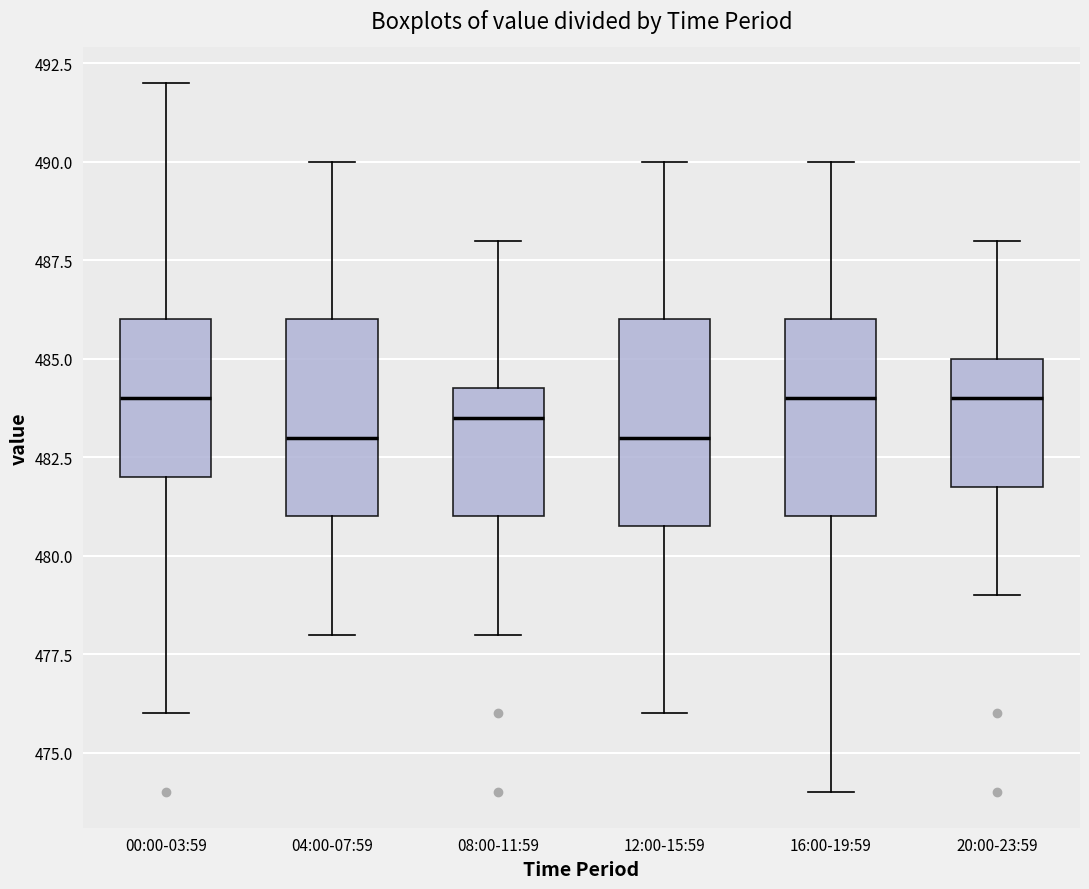

Reading left to right, read every box against the y-axis: the position of its median line, the range the box covers, and the ends of its whiskers. The values are not printed on the chart, so give them approximately, as read against the axis.

00:00-03:59: median 484.0, box 482.0 to 486.0, whiskers 476.0 to 492.0
04:00-07:59: median 483.0, box 481.0 to 486.0, whiskers 478.0 to 490.0
08:00-11:59: median 483.5, box 481.0 to 484.5, whiskers 478.0 to 488.0
12:00-15:59: median 483.0, box 481.0 to 486.0, whiskers 476.0 to 490.0
16:00-19:59: median 484.0, box 481.0 to 486.0, whiskers 474.0 to 490.0
20:00-23:59: median 484.0, box 482.0 to 485.0, whiskers 479.0 to 488.0